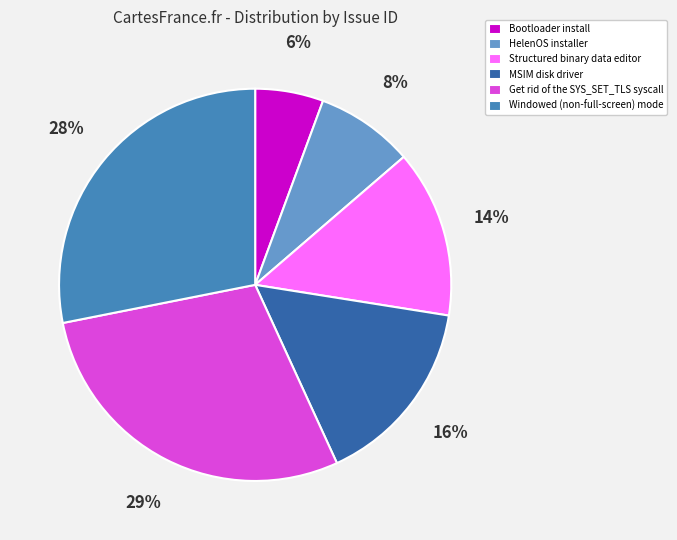

Do Windowed (non-full-screen) mode and HelenOS installer together represent more than half of the pie?

No